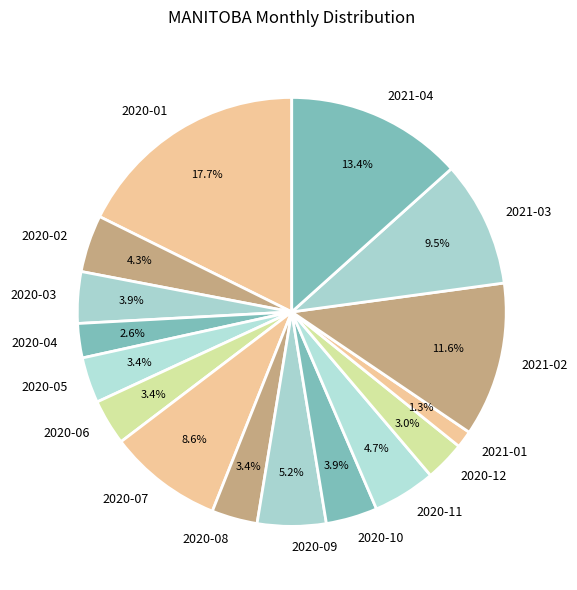

To the nearest percent, what is the combined percentage of 2020-10 and 2020-01?

22%